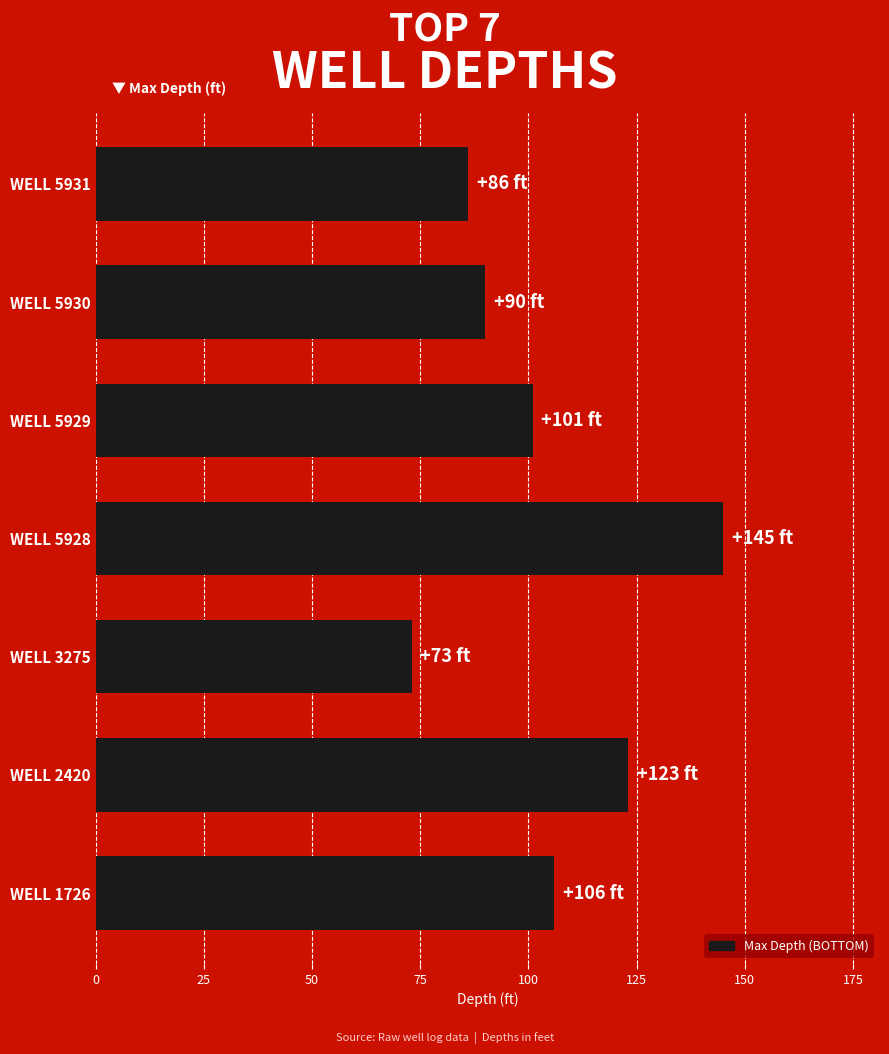

Does the chart contain any negative values?

No